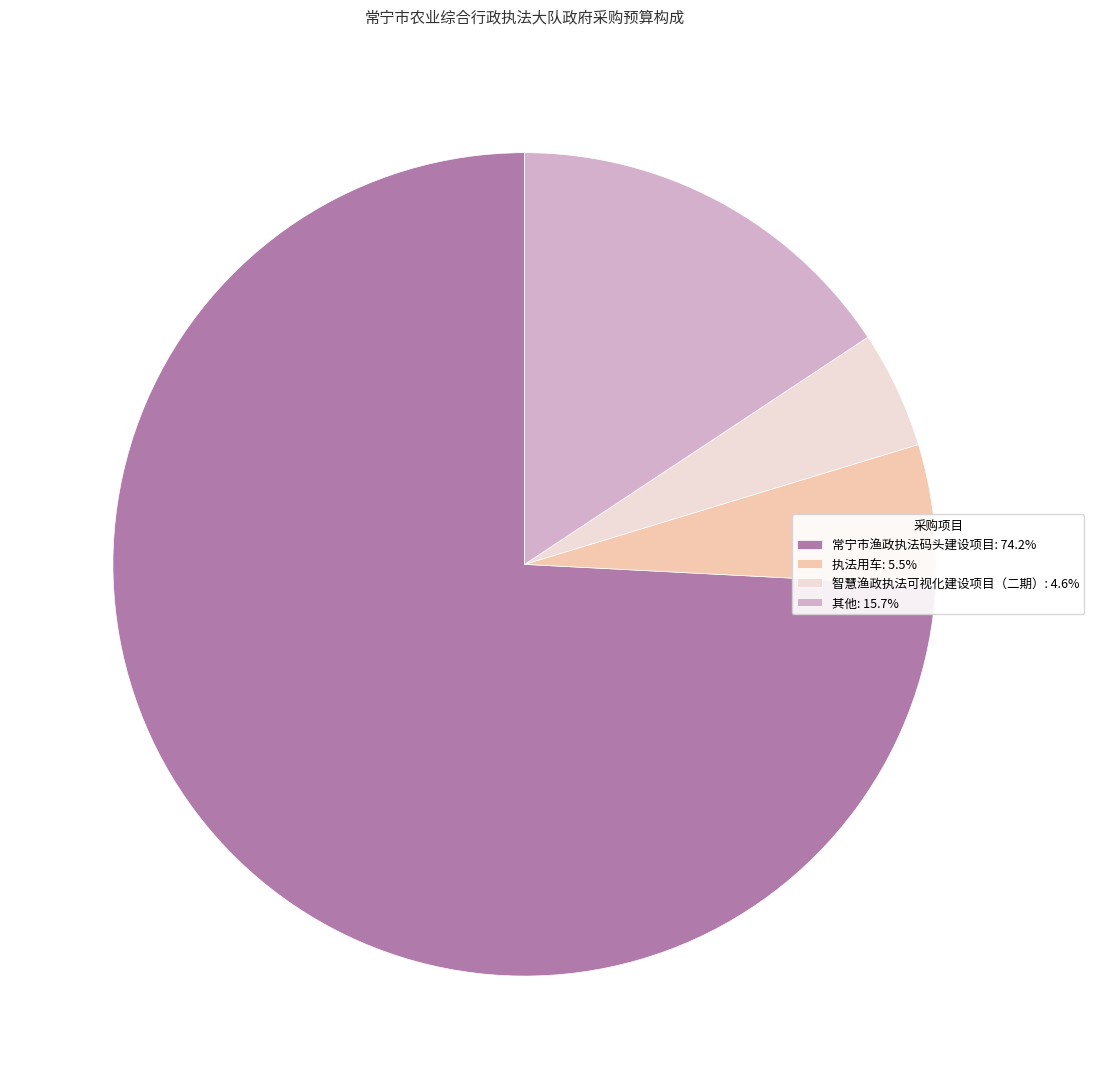

Approximately how many times larger is the value at 常宁市渔政执法码头建设项目: 74.2% compared to 其他: 15.7%?

4.7